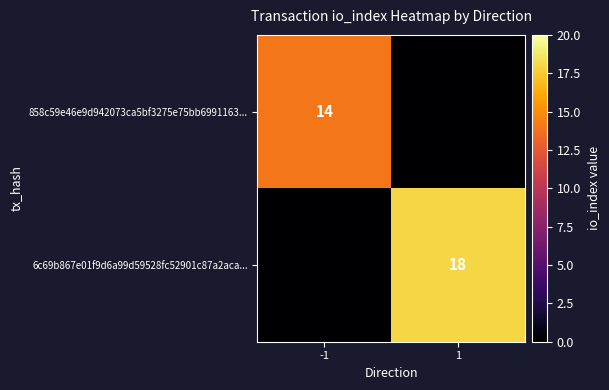

The value of 858c59e46e9d942073ca5bf3275e75bb6991163... at -1 is 14. True or false?

True